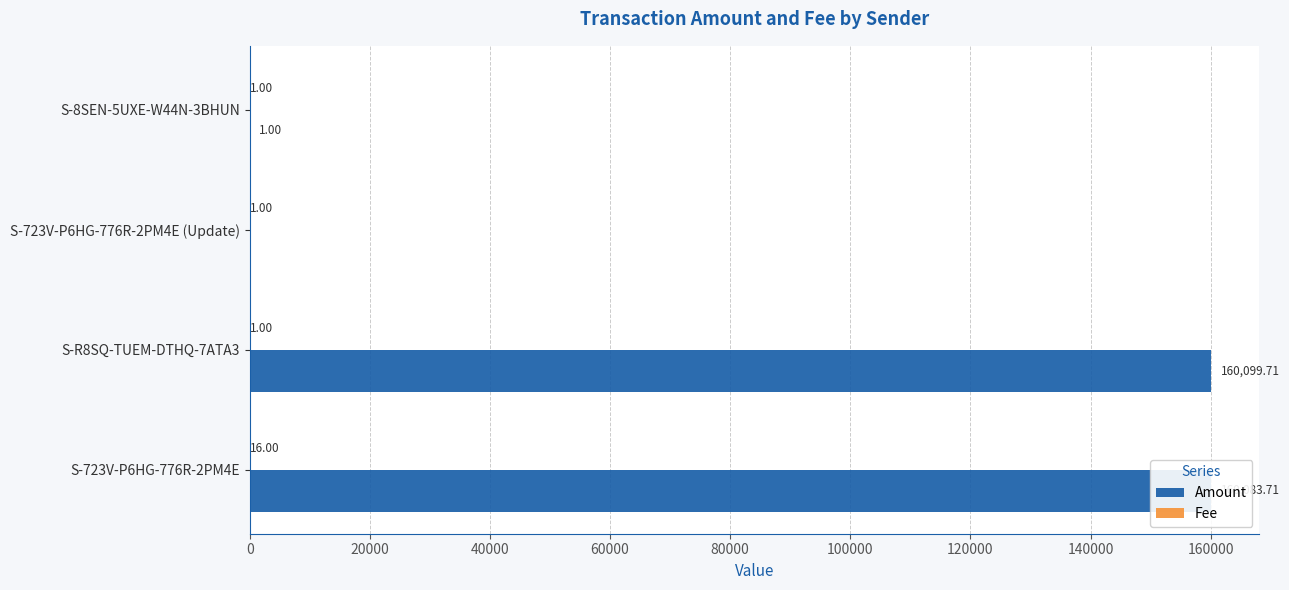

At which category is the sum across all series the highest?

S-R8SQ-TUEM-DTHQ-7ATA3